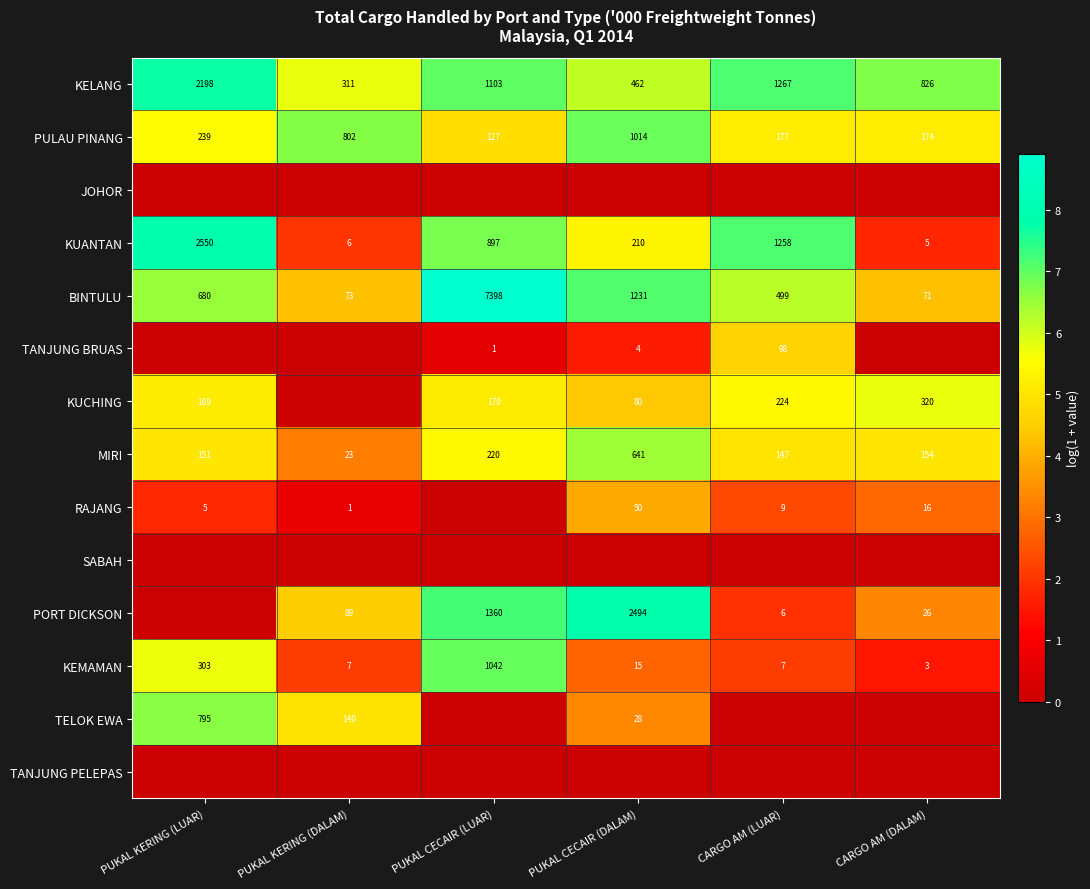

At which label is PULAU PINANG closest to 570?

PUKAL KERING (DALAM)